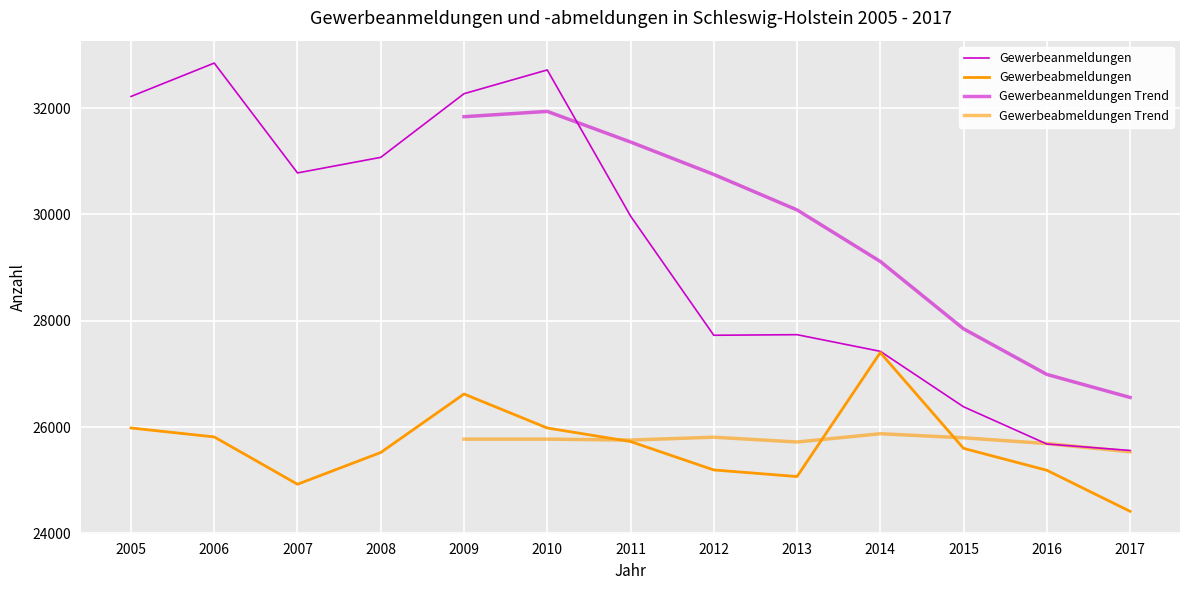

How many categories are shown in the chart?

13